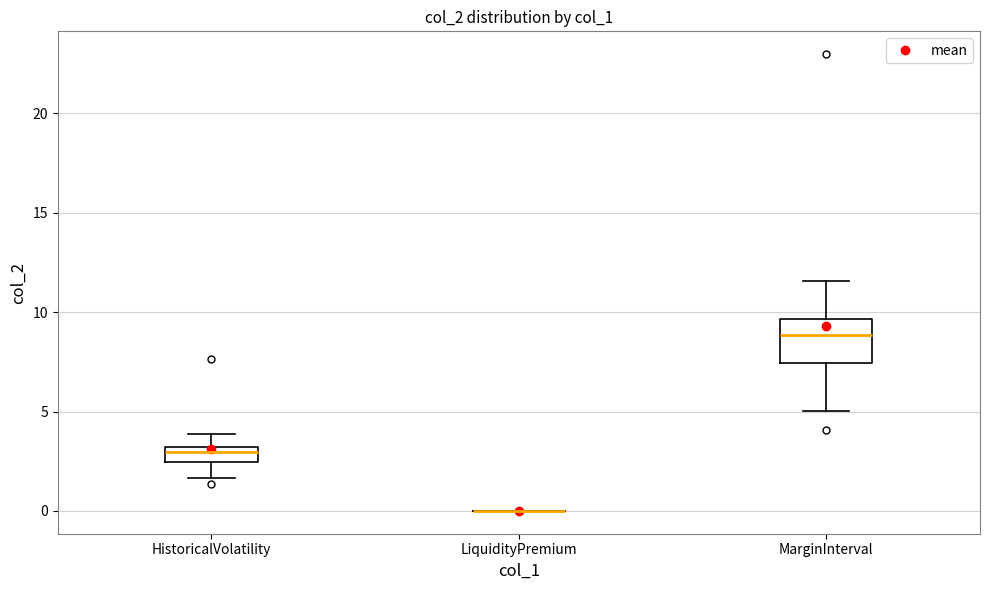

Where does the lower whisker of the box for HistoricalVolatility end on the y-axis? The values are not printed on the chart, so give them approximately, as read against the axis.

1.5